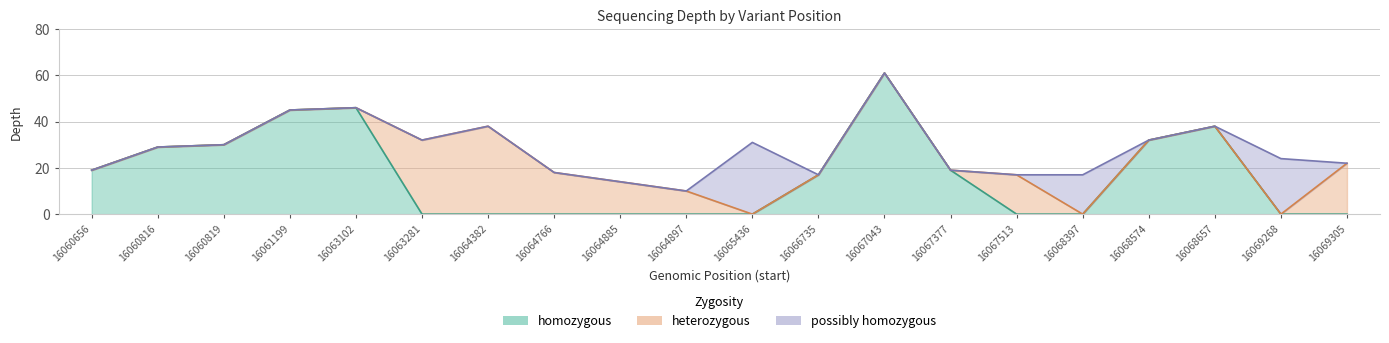

How many lines are shown in the chart?

3